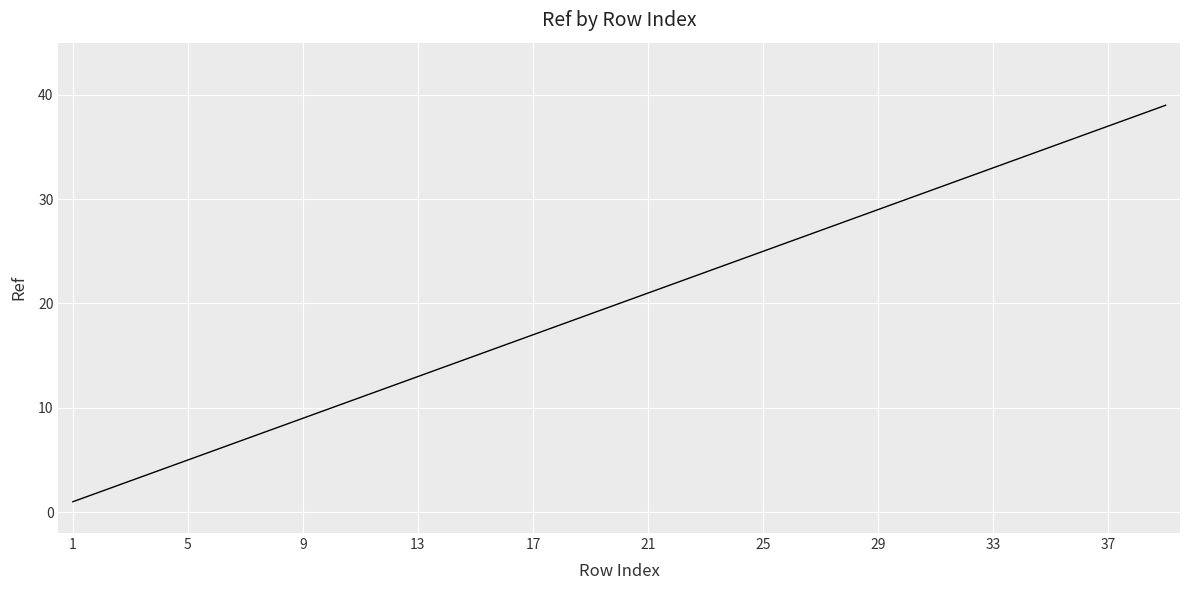

What is the difference between the maximum and minimum values?

38